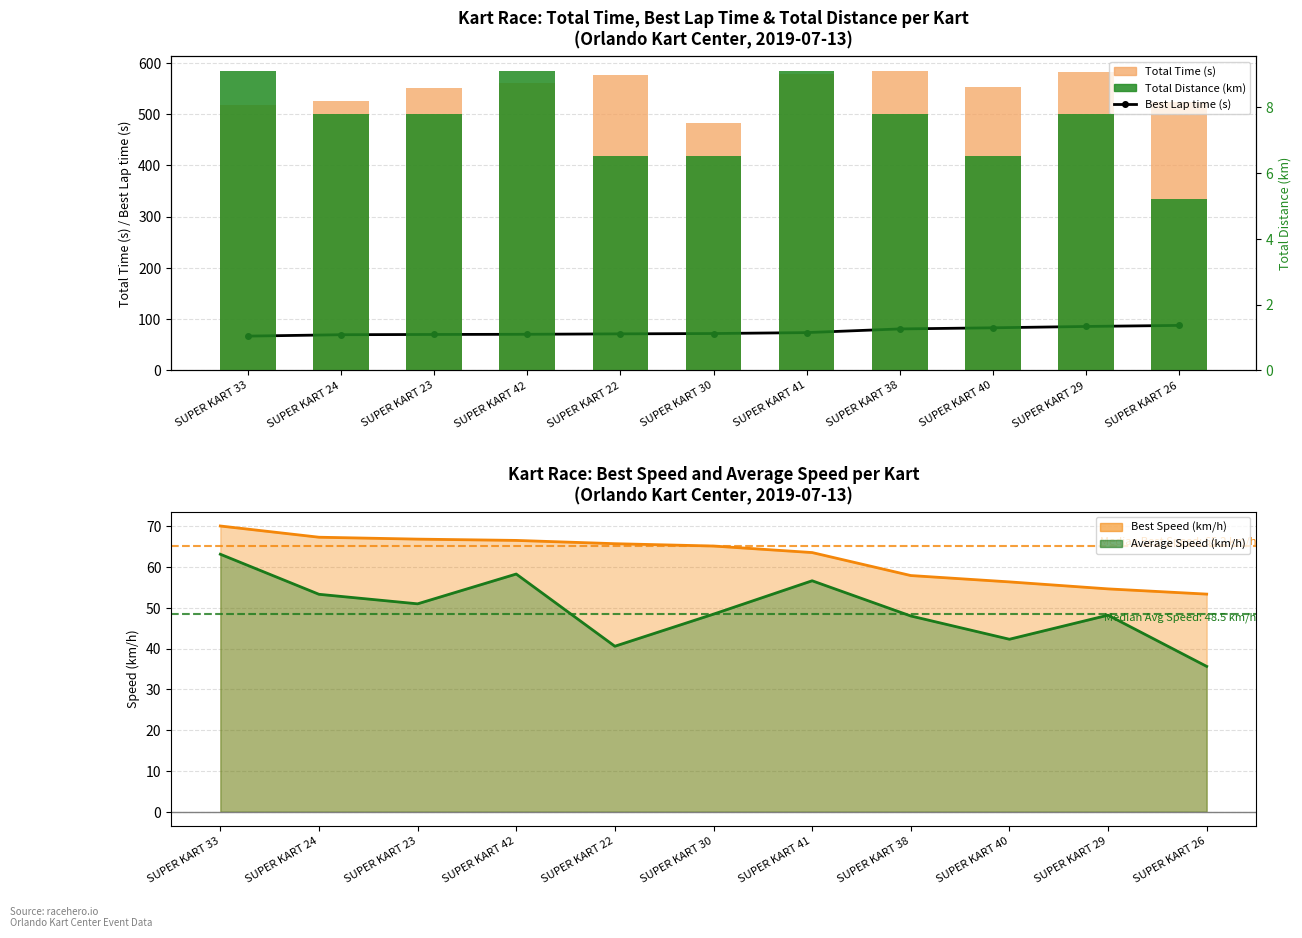

What is the spread (max minus min) of values at SUPER KART 23?

542.6